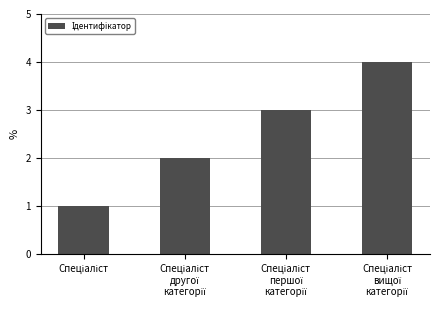

What is the greatest value displayed?

4